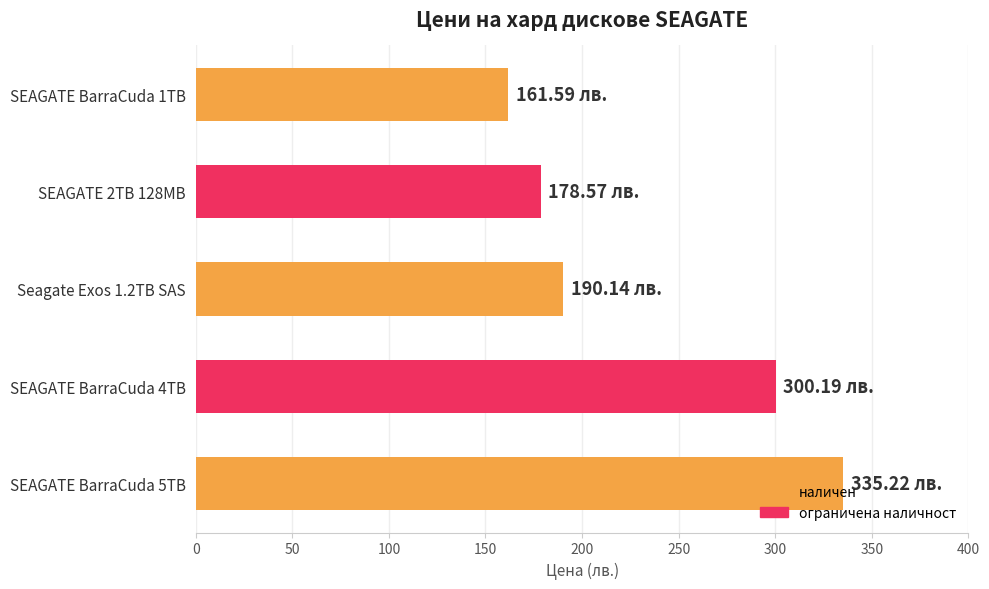

List the labels in order of value, largest first.

SEAGATE BarraCuda 5TB, SEAGATE BarraCuda 4TB, Seagate Exos 1.2TB SAS, SEAGATE 2TB 128MB, SEAGATE BarraCuda 1TB